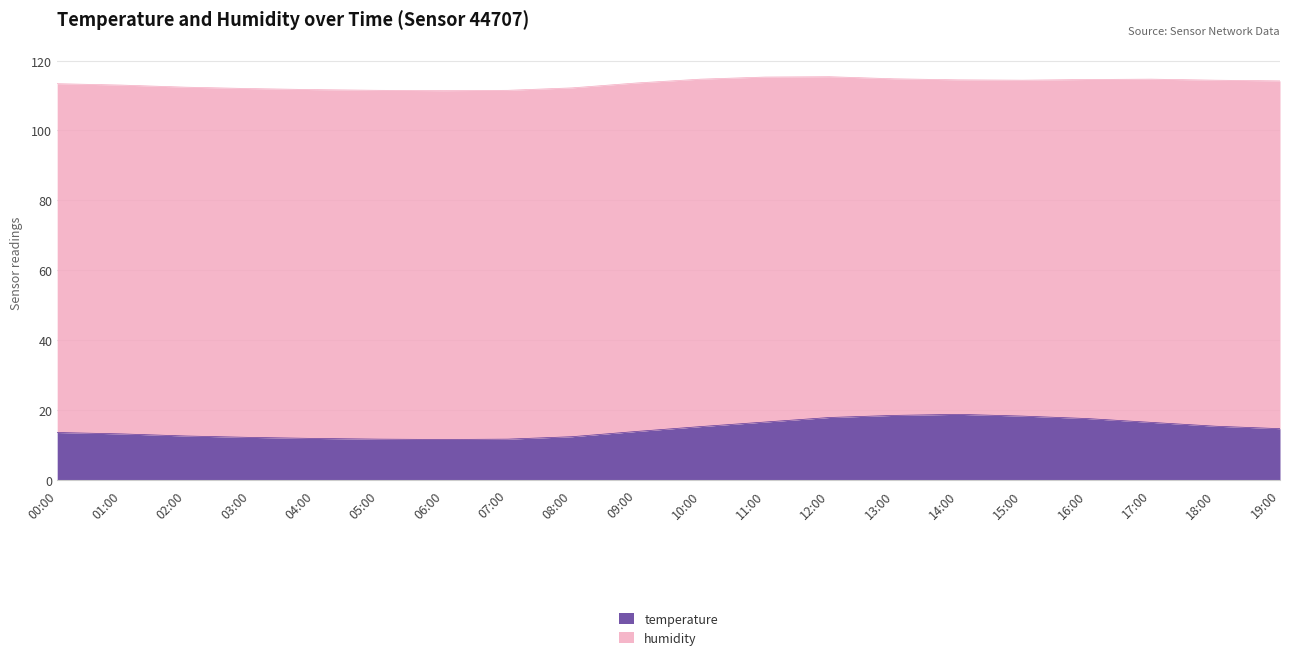

What is the lowest value of the temperature series?

11.5